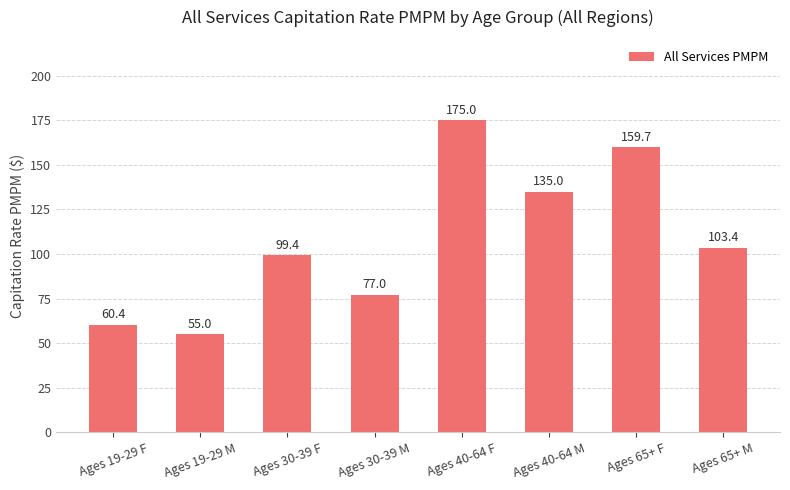

How many values exceed 103?

4